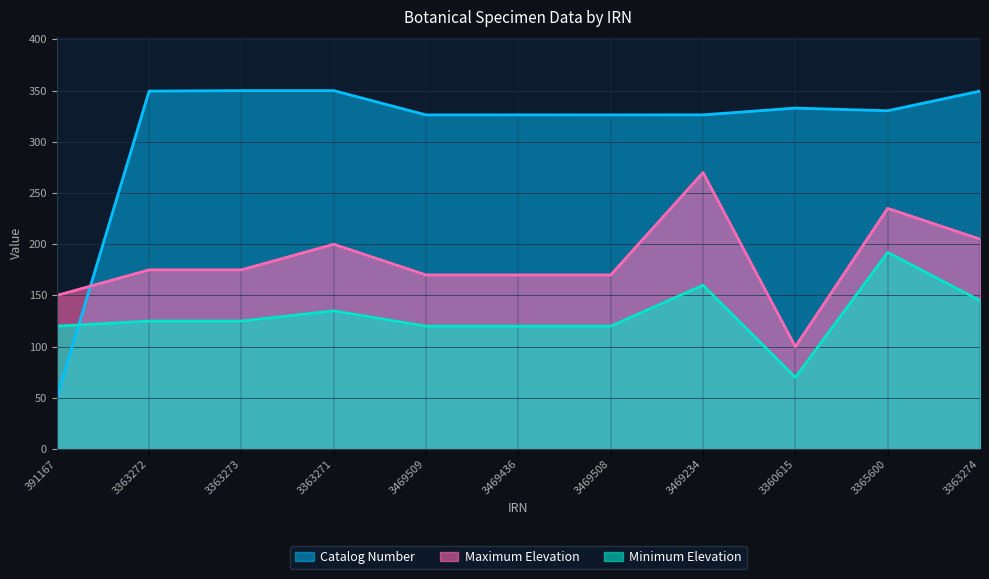

Which category has the lowest value across all series?

391167